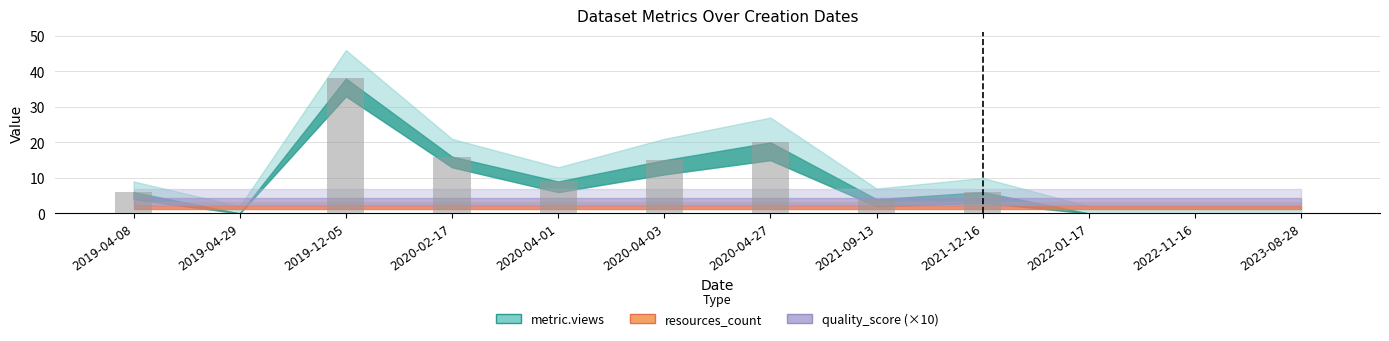

Which has a higher value, 2022-11-16 or 2020-04-01?

2020-04-01